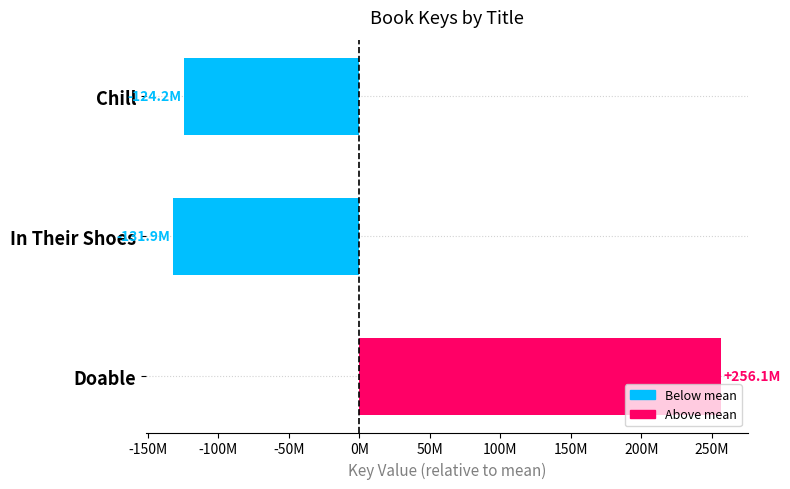

How many data points does each series have?

3